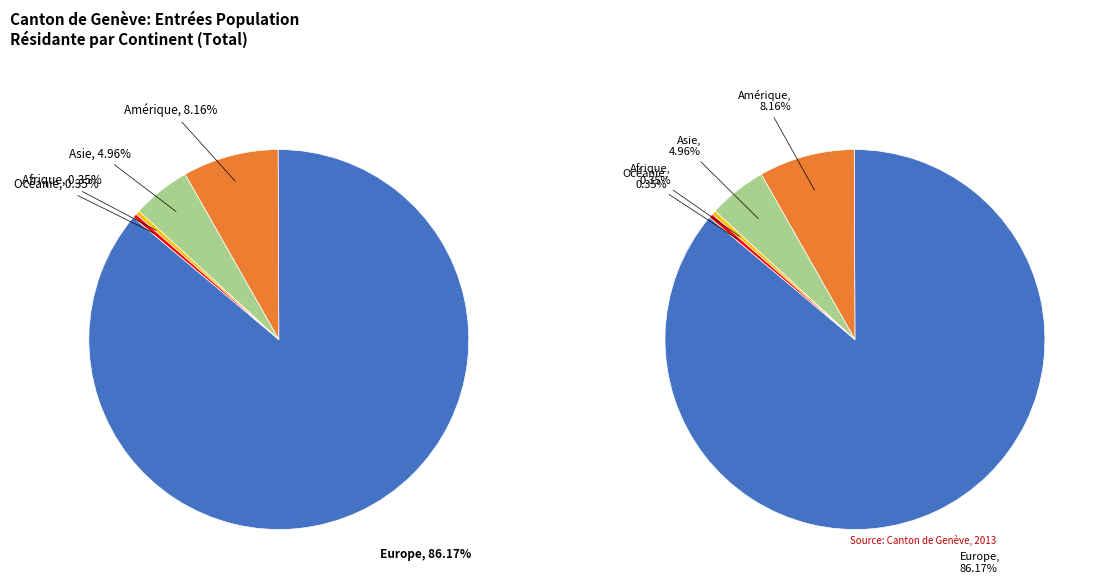

Combined, what portion of the pie is Afrique and Amérique?

8.5%